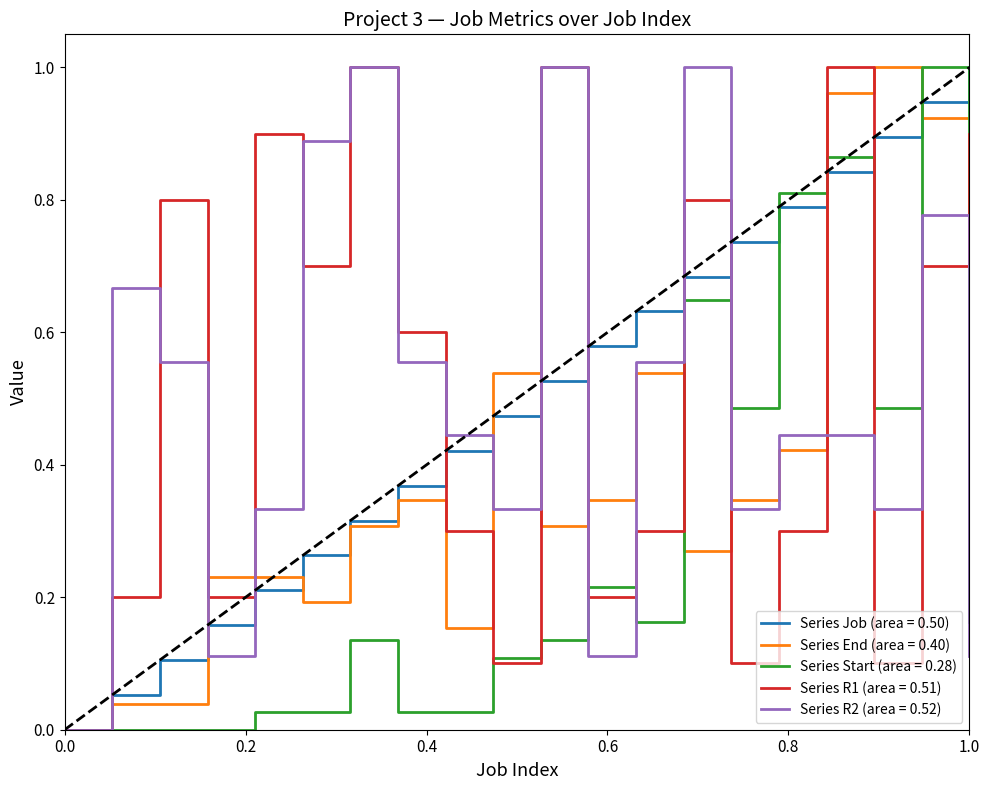

Which series has the widest spread of values?

Start